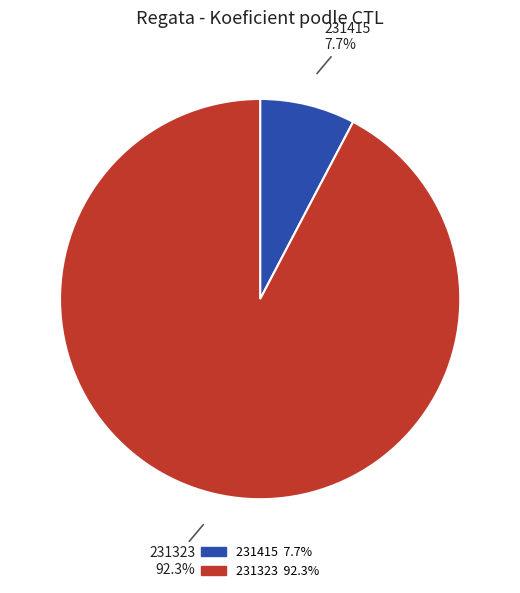

Rank the categories by value from lowest to highest.

231415, 231323